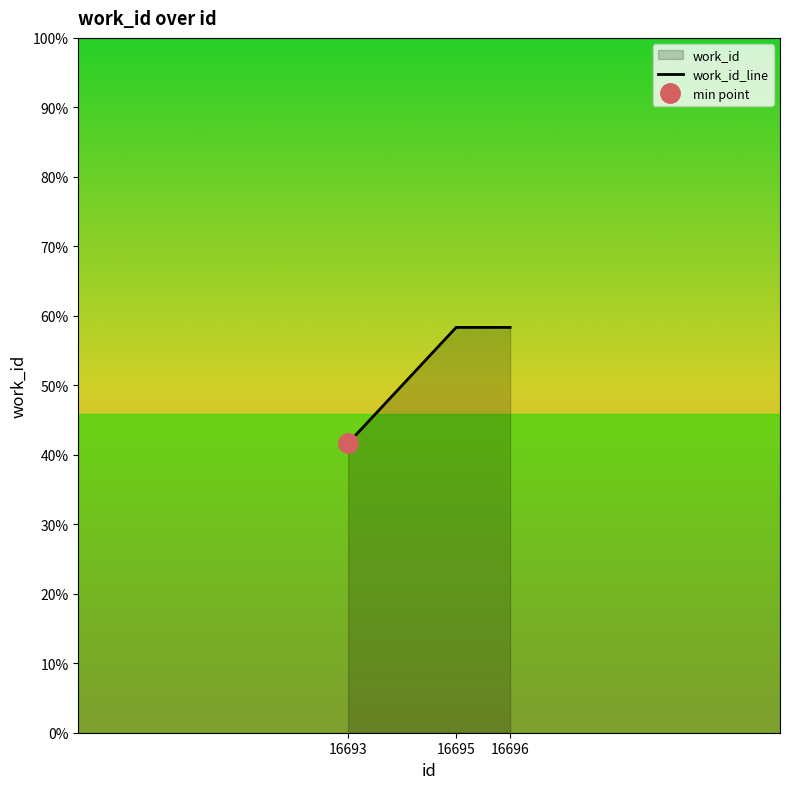

Read the value at 16695.

6306